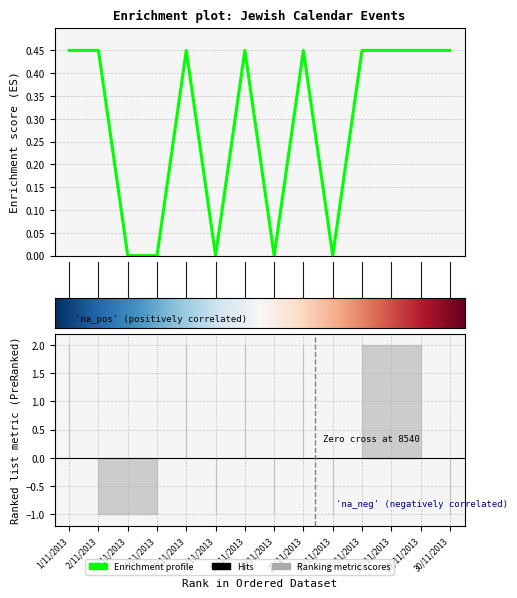

Which label corresponds to the largest value in the chart?

1/11/2013